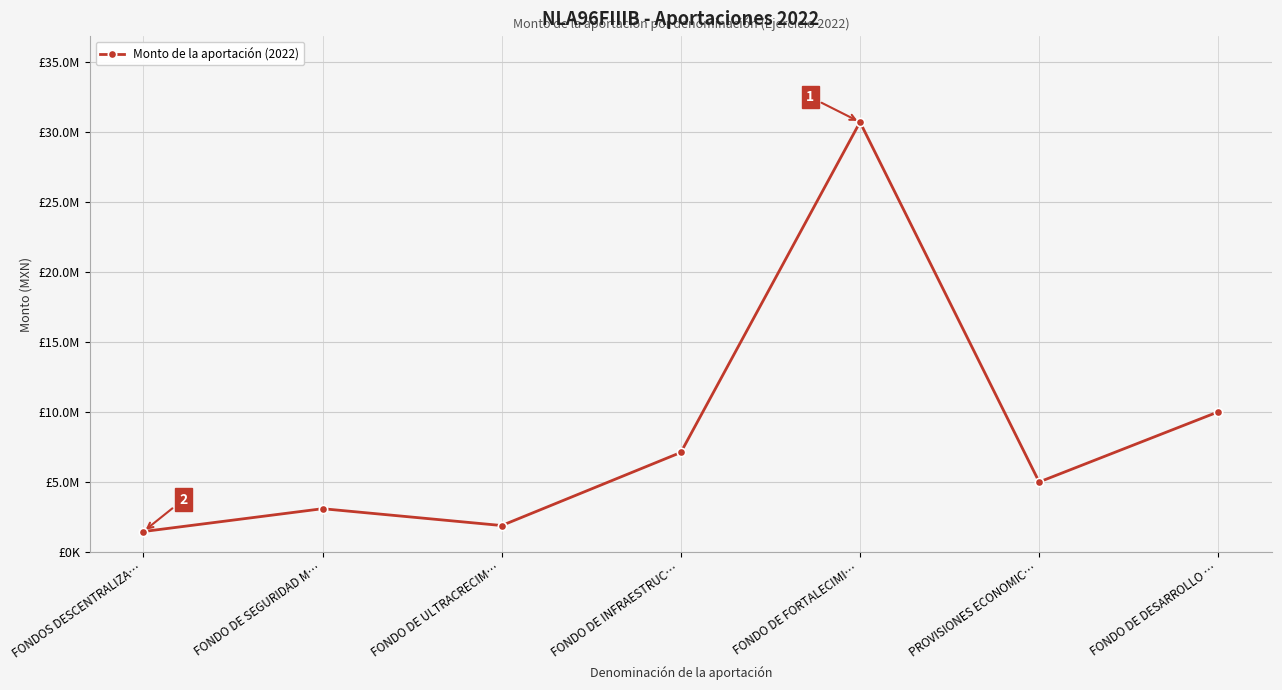

Where is the first local maximum?

FONDO DE SEGURIDAD M…